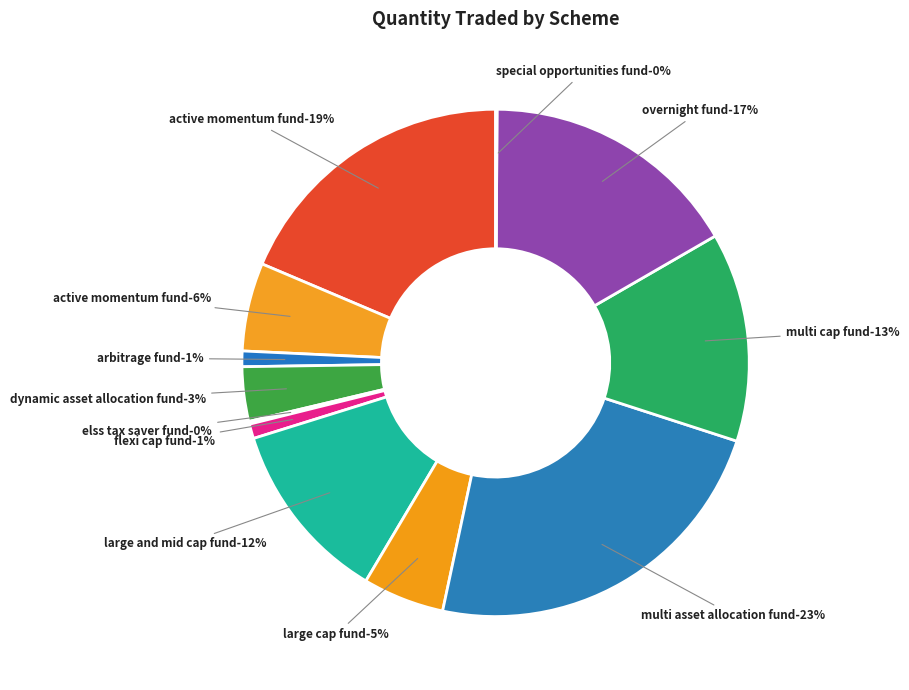

Rank the categories by value from lowest to highest.

SAMCO SPECIAL OPPORTUNITIES FUND, SAMCO ELSS TAX SAVER FUND, SAMCO FLEXI CAP FUND, SAMCO ARBITRAGE FUND, SAMCO DYNAMIC ASSET ALLOCATION FUND, SAMCO LARGE CAP FUND, SAMCO ACTIVE MOMENTUM FUND (2), SAMCO LARGE AND MID CAP FUND, SAMCO MULTI CAP FUND, SAMCO OVERNIGHT FUND, SAMCO ACTIVE MOMENTUM FUND (1), SAMCO MULTI ASSET ALLOCATION FUND